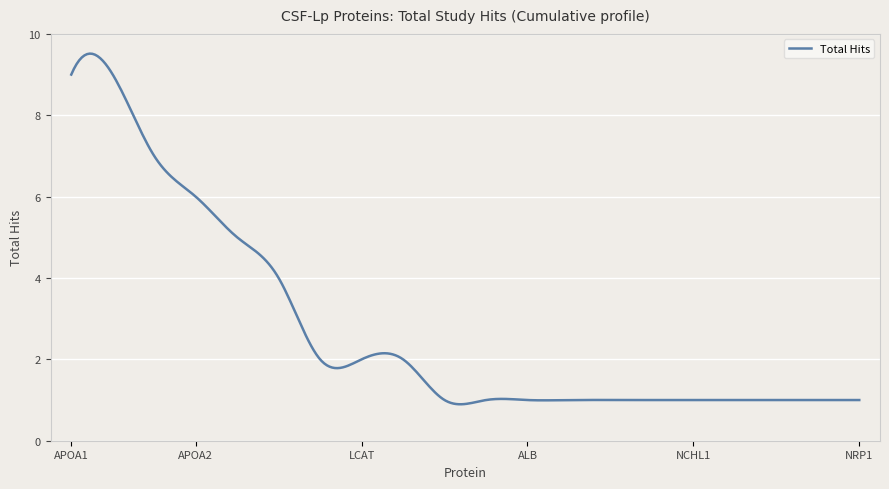

What is the maximum value shown in the chart?

9.5